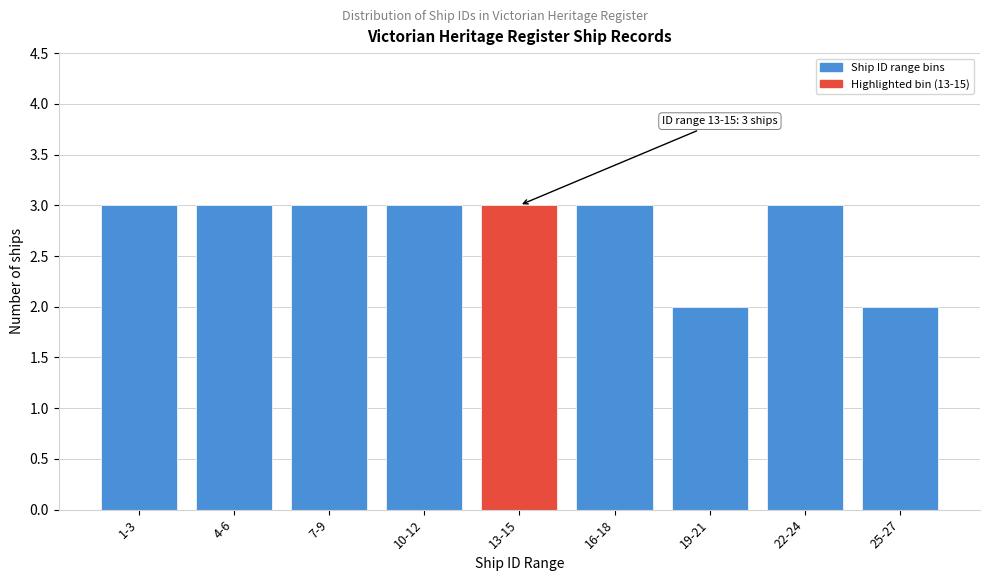

Reading left to right, extract all data points from this chart.

1-3=3	4-6=3	7-9=3	10-12=3	13-15=3	16-18=3	19-21=2	22-24=3	25-27=2